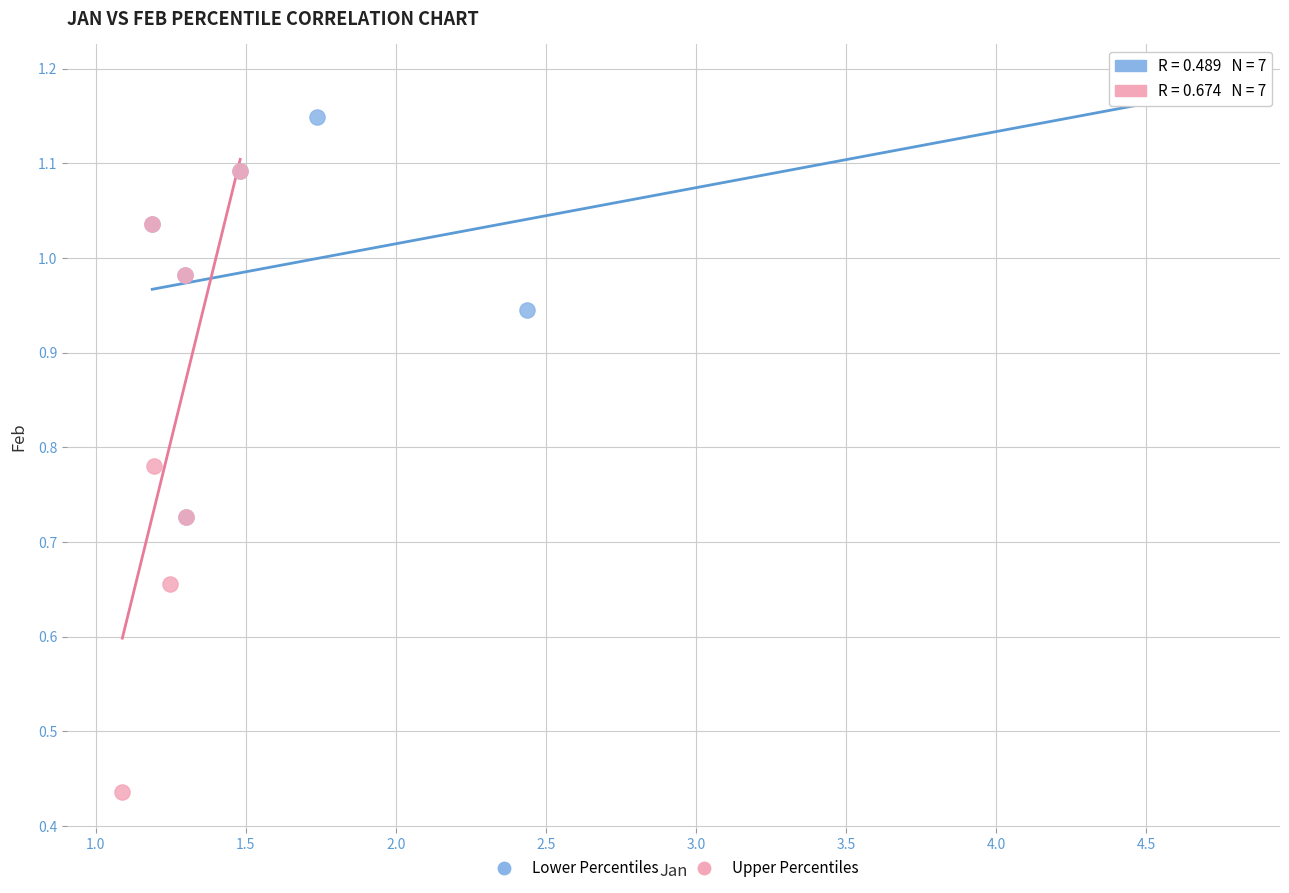

Which series contains the highest Y value?

Lower Percentiles